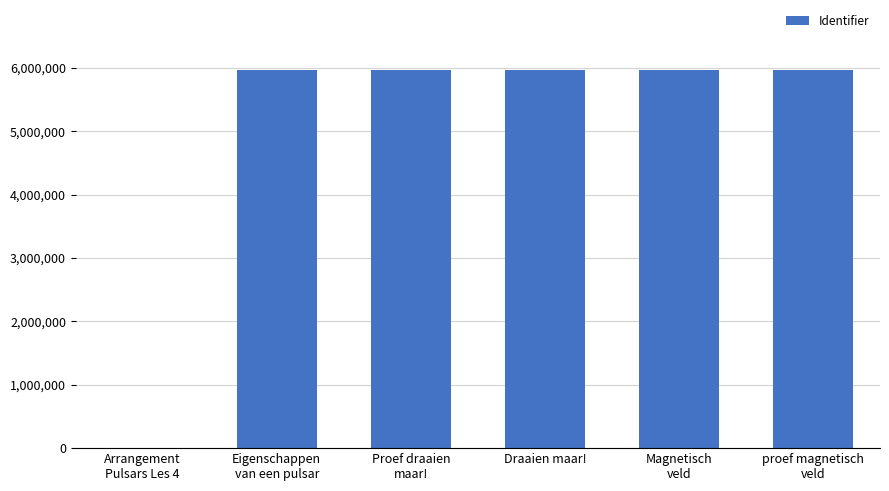

True or false: the data shows 8687100 at Magnetisch
veld.

False